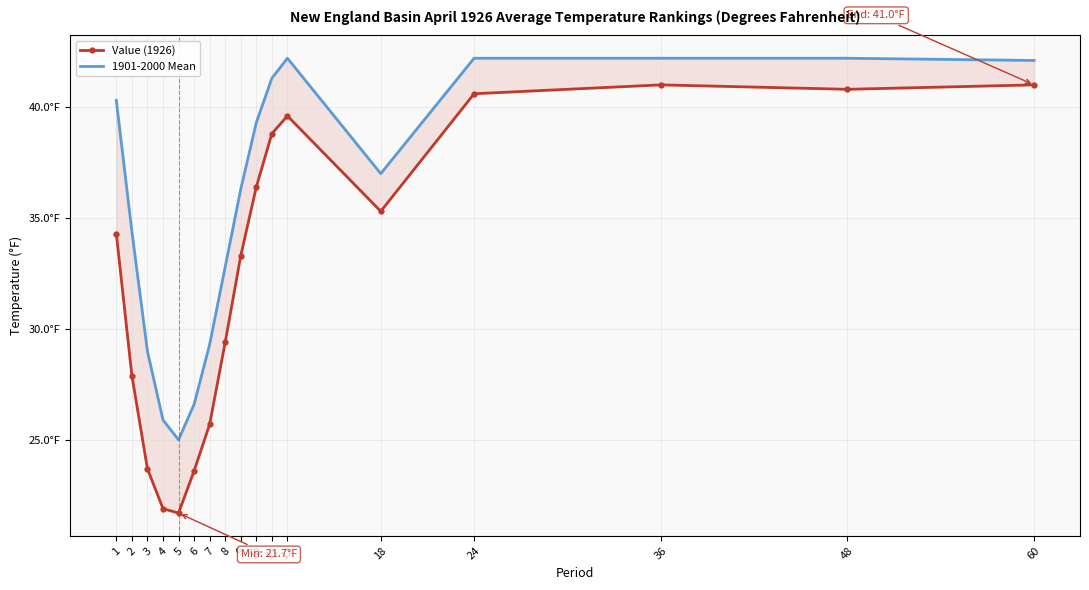

Reading right to left, list all the values displayed in this chart.

Value (1926): 41.0	40.8	41.0	40.6	35.3	39.6	38.8	36.4	33.3	29.4	25.7	23.6	21.7	21.9	23.7	27.9	34.3
1901-2000 Mean: 42.1	42.2	42.2	42.2	37.0	42.2	41.3	39.3	36.3	32.8	29.3	26.6	25.0	25.9	29.0	34.4	40.3